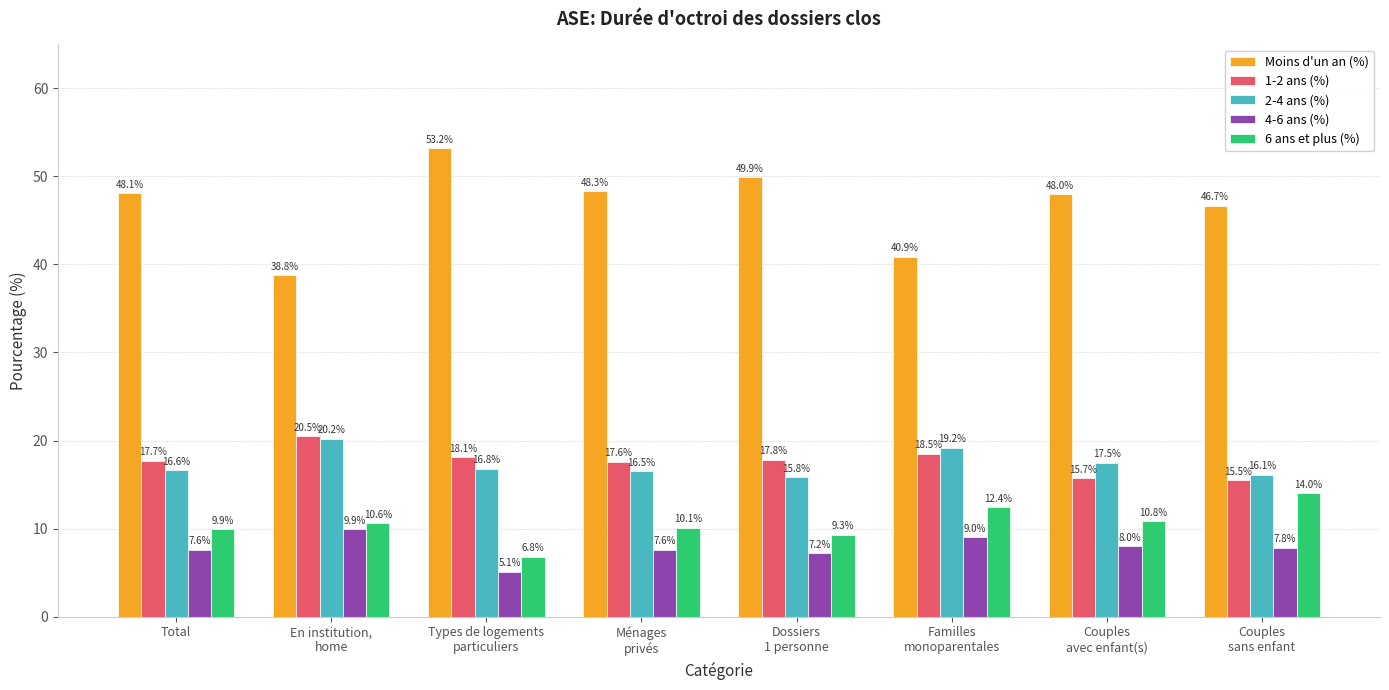

Between En institution,
home and Types de logements
particuliers, which series saw the biggest shift?

Moins d'un an (%)